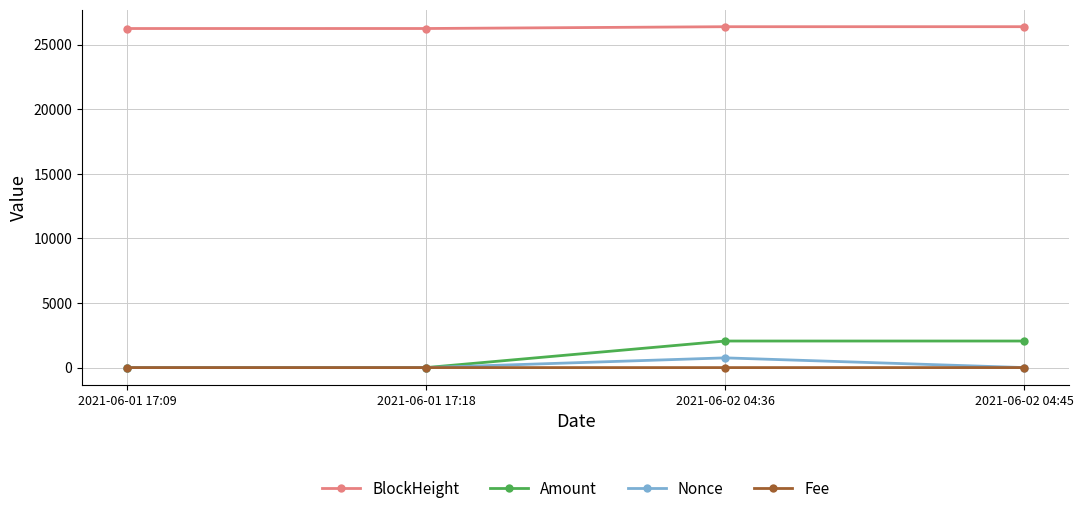

Between 2021-06-02 04:36 and 2021-06-02 04:45, which series saw the biggest shift?

Nonce